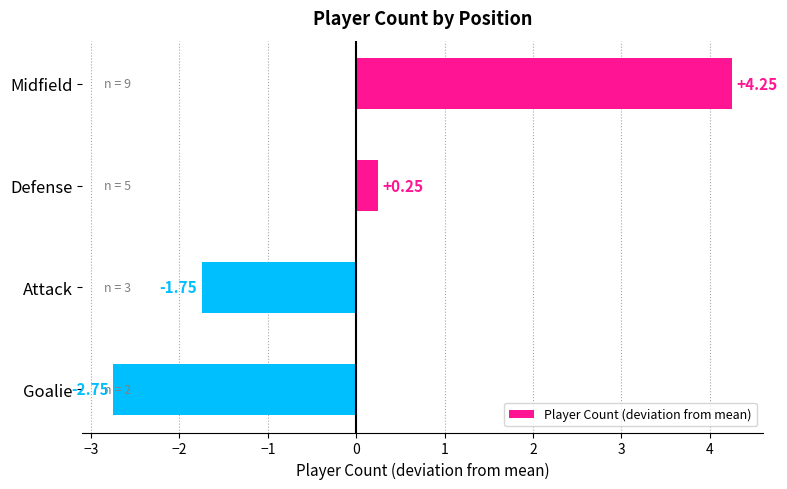

What is the label of the 2nd bar from the bottom?

Attack